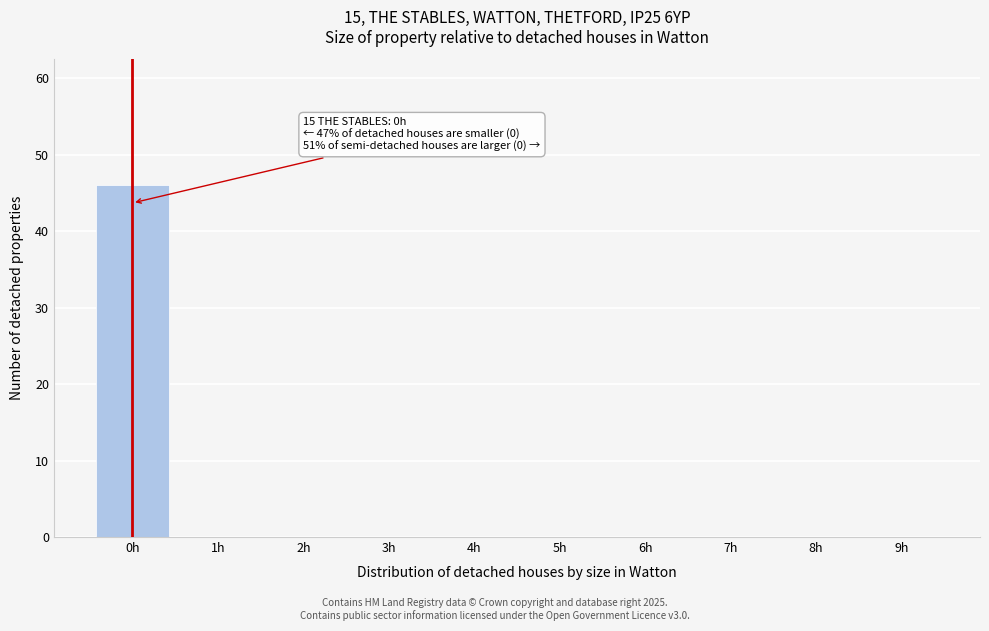

Reading left to right, extract all data points from this chart.

0h=46	1h=0	2h=0	3h=0	4h=0	5h=0	6h=0	7h=0	8h=0	9h=0